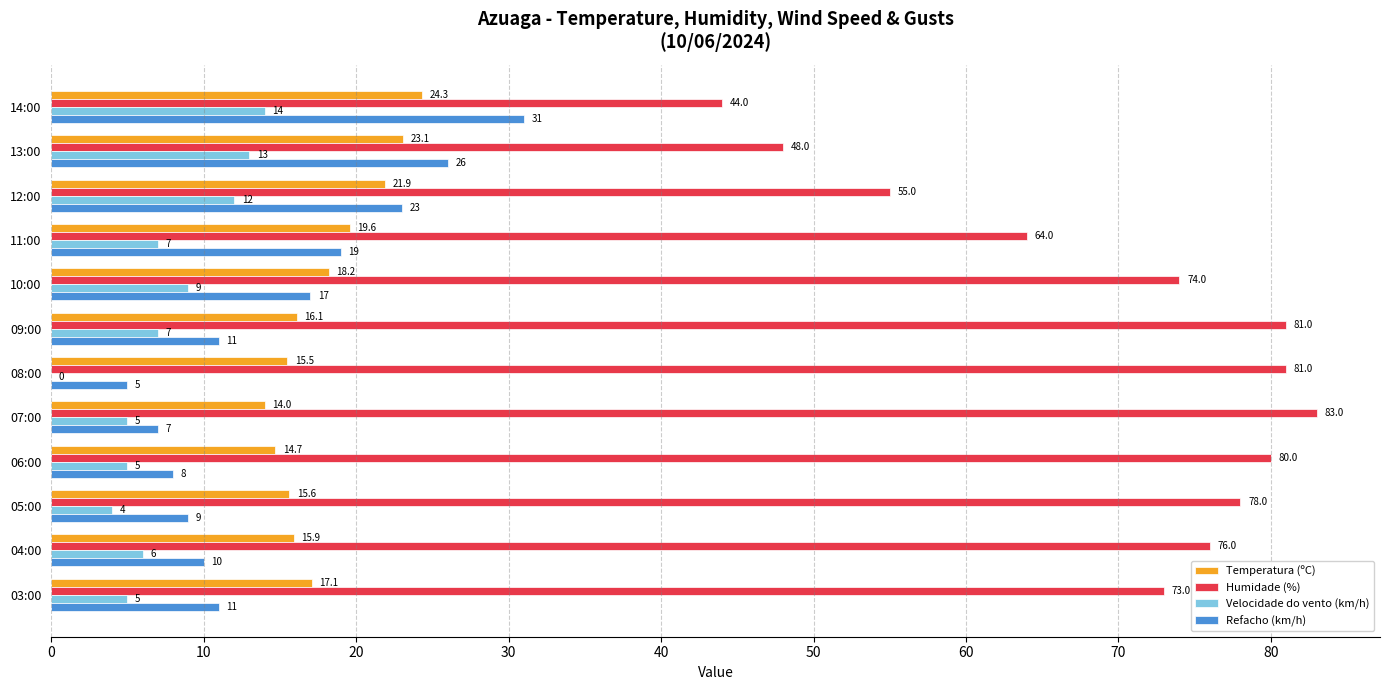

At which category is the sum across all series the highest?

10:00